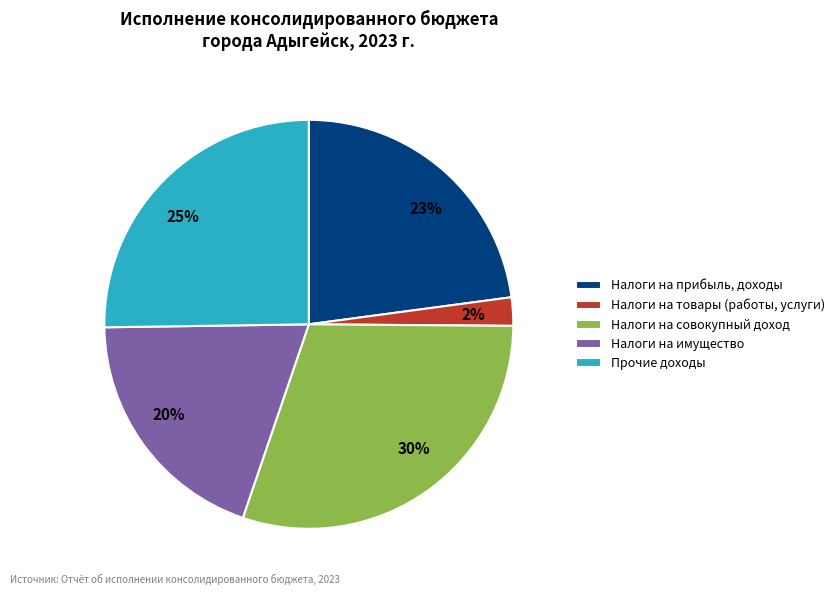

Is there any slice that represents more than half of the pie?

No